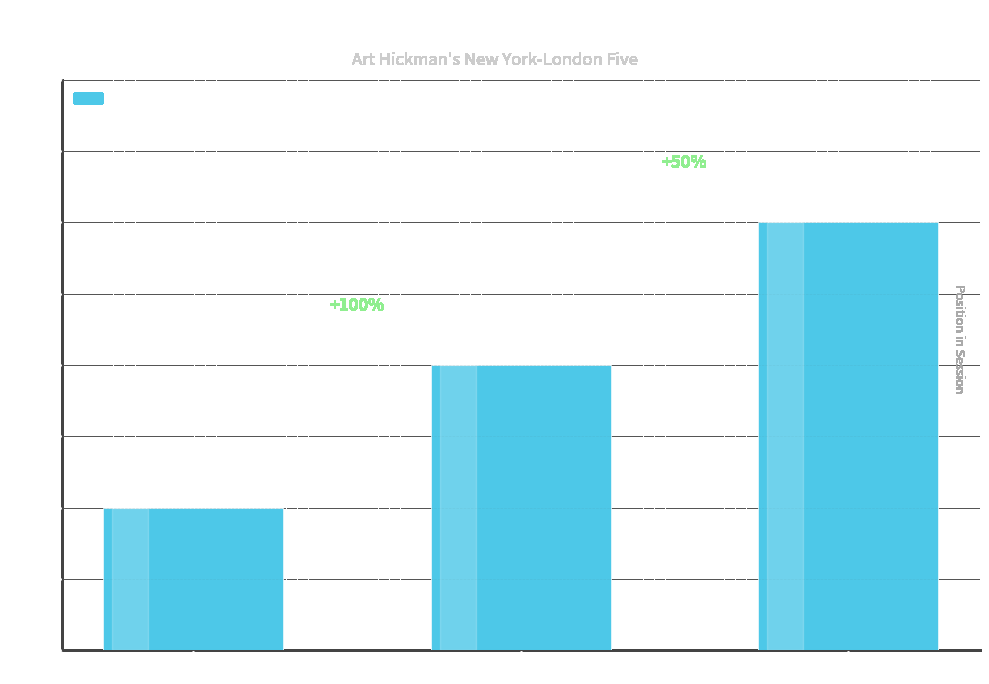

How many values are below 2?

1